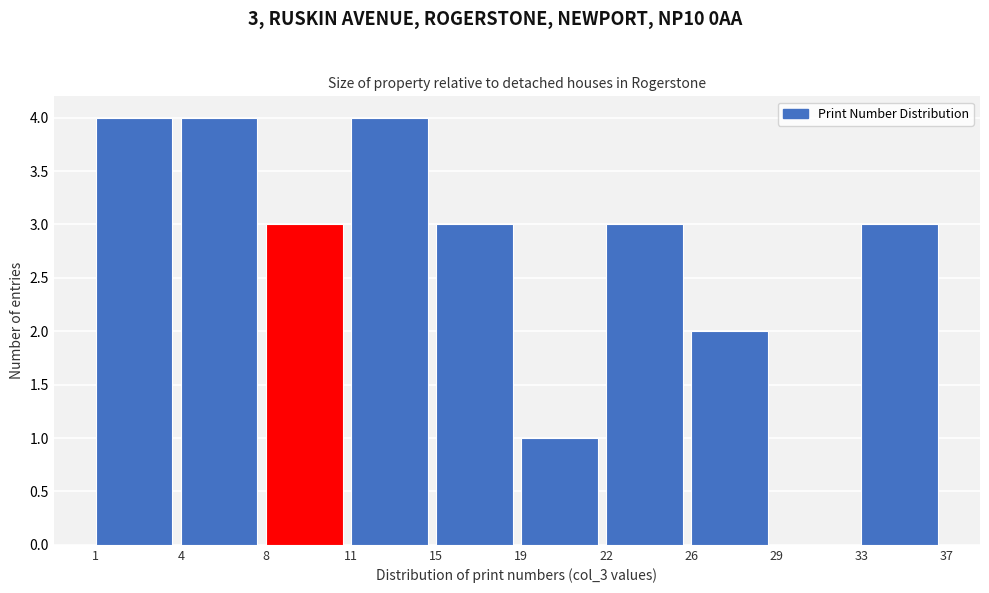

Reading left to right, extract all data points from this chart.

1=4	4=4	8=3	11=4	15=3	19=1	22=3	26=2	29=0	33=3